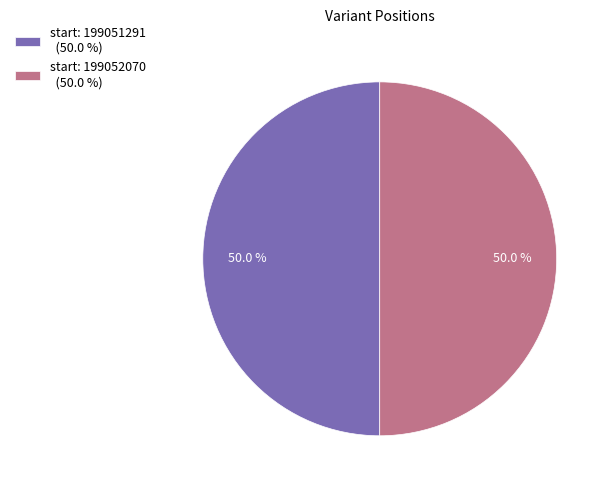

What percentage is NOT represented by start: 199052070 (50.0 %)?

50.0%